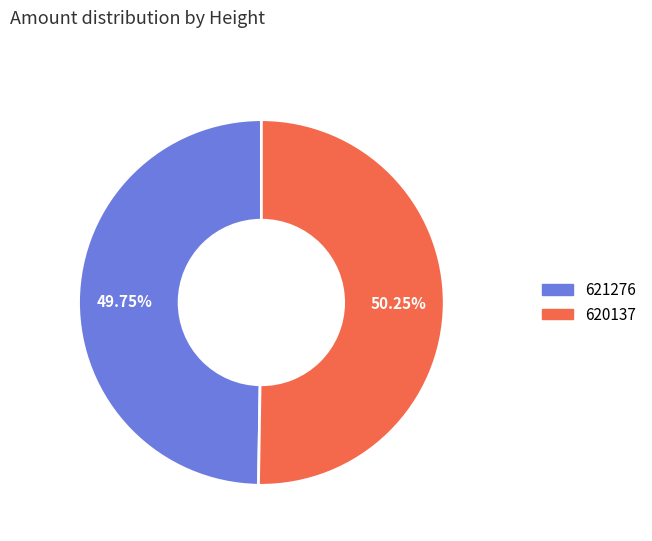

Do 621276 and 620137 together represent more than half of the pie?

Yes